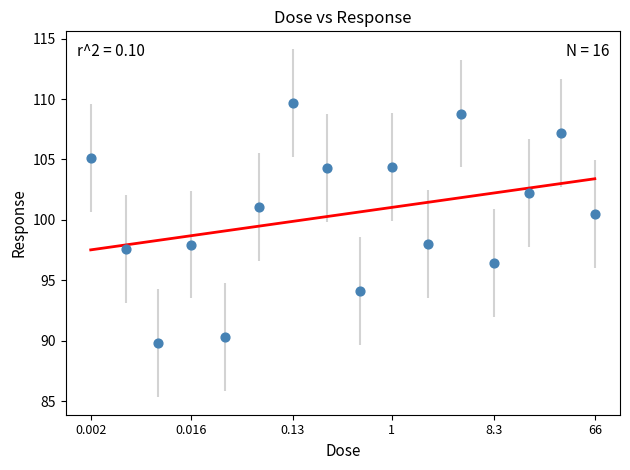

What is the range of Y values (max minus min)?

19.9